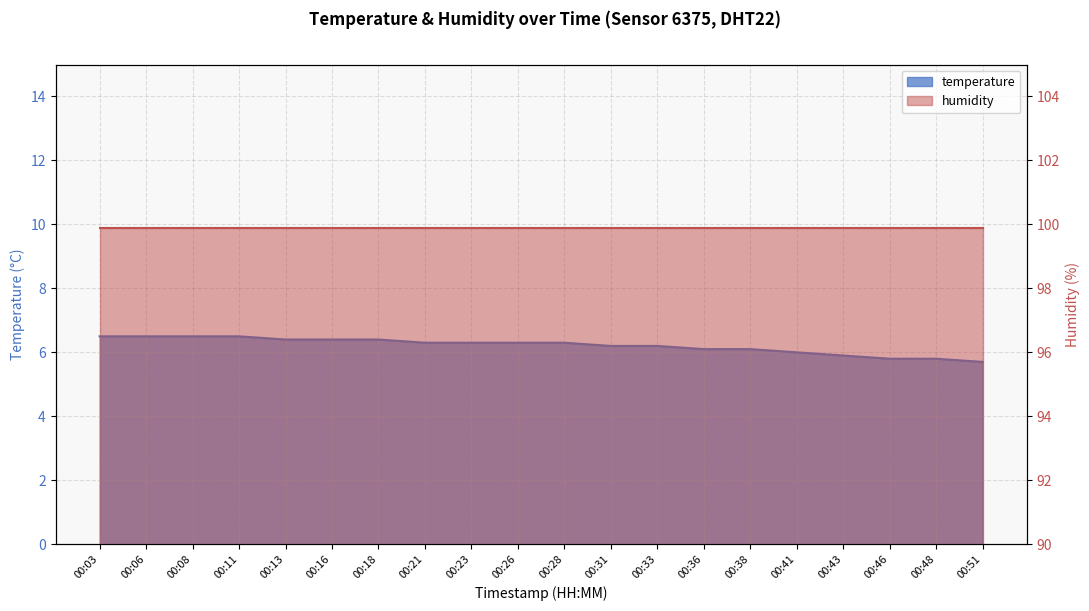

What value does the data have at 00:36?

6.1